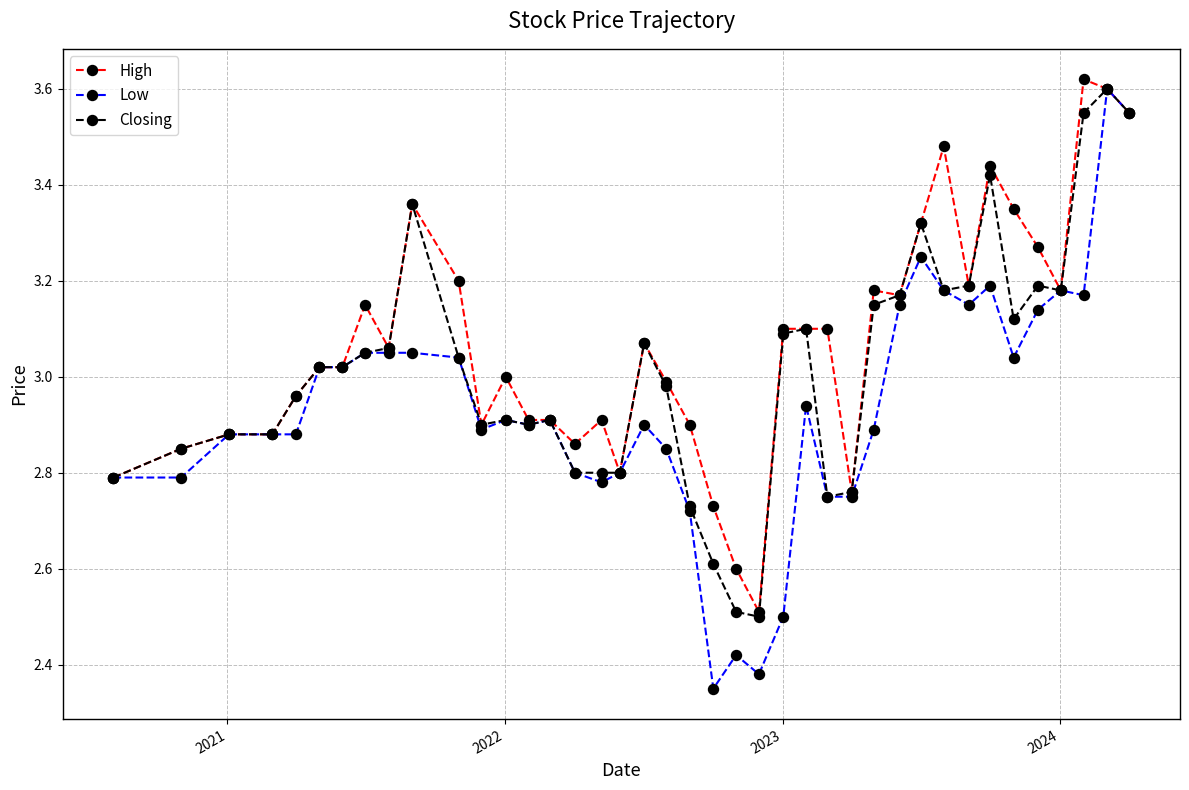

What is the minimum value for High?

2.5